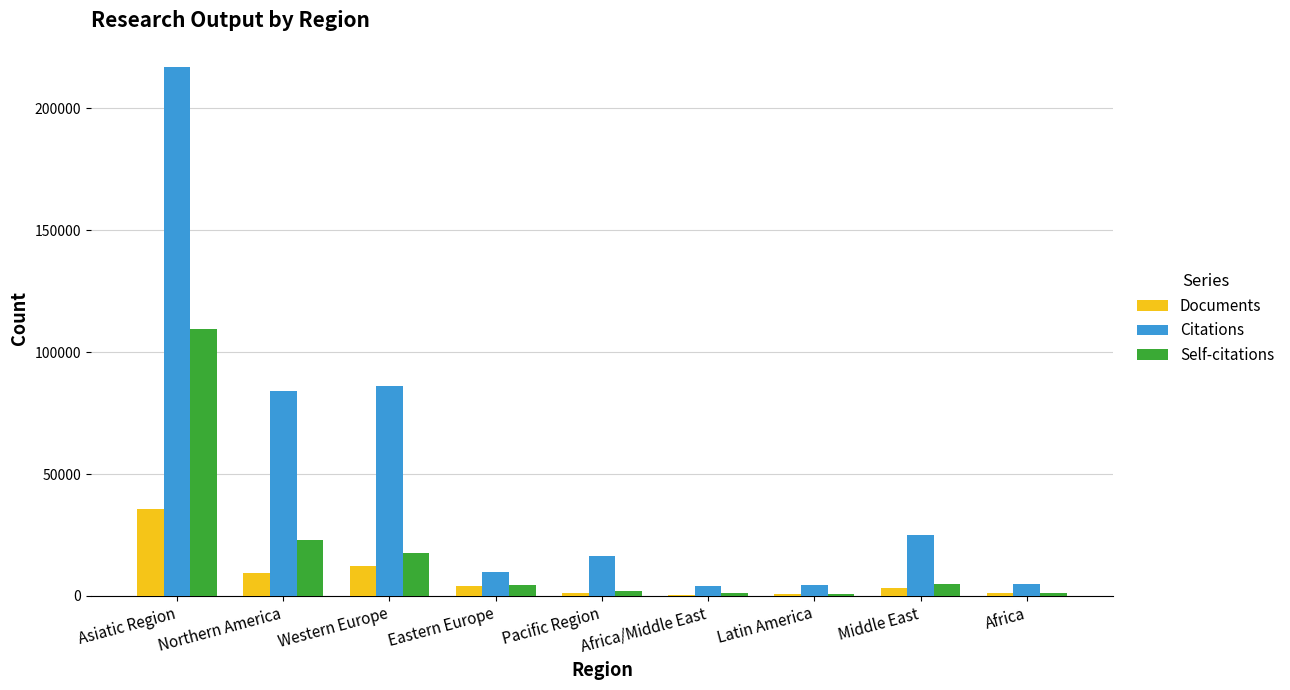

What is the highest value of the Self-citations series?

109583